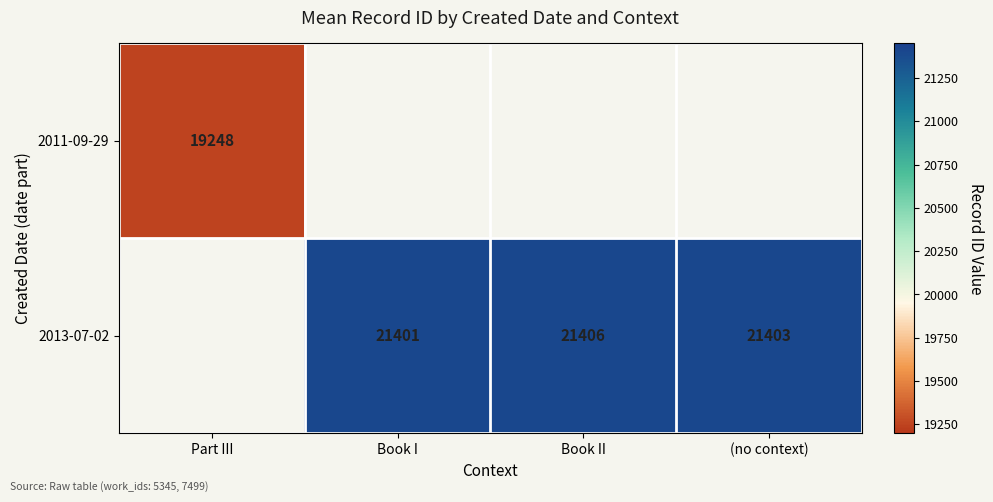

Count the number of categories in the chart.

4